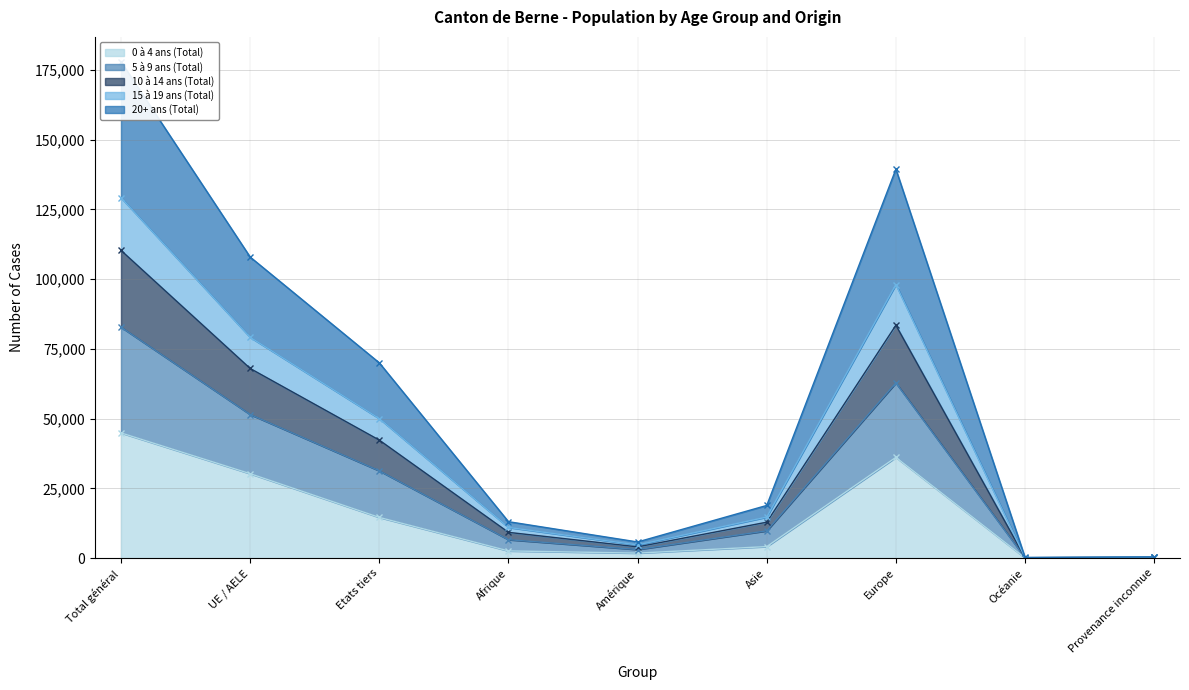

What is the difference between the highest and lowest values at Océanie?

150